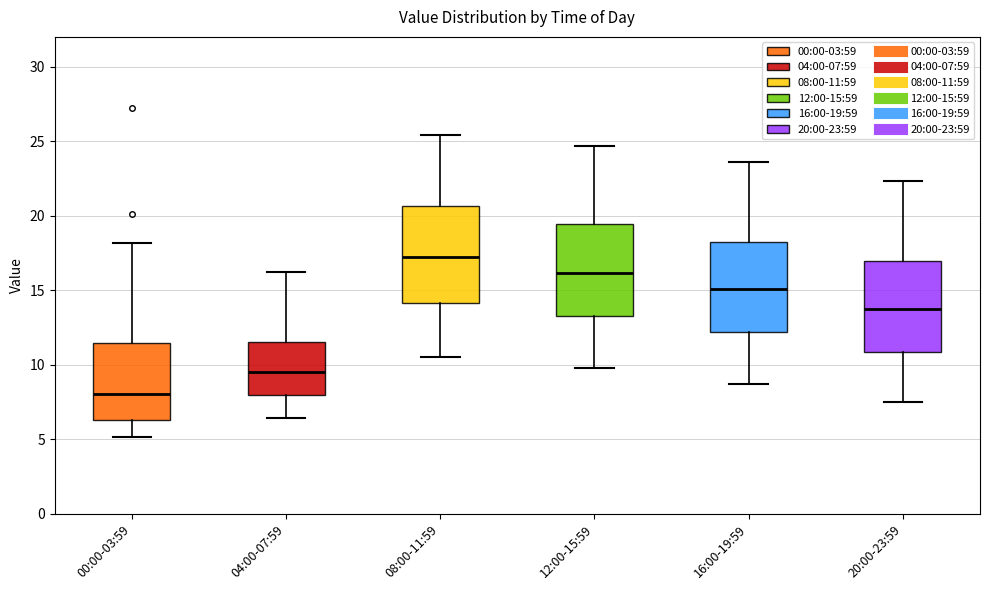

Reading left to right, read every box against the y-axis: the position of its median line, the range the box covers, and the ends of its whiskers. The values are not printed on the chart, so give them approximately, as read against the axis.

00:00-03:59: median 8.0, box 6.5 to 11.5, whiskers 5.0 to 18.0
04:00-07:59: median 9.5, box 8.0 to 11.5, whiskers 6.5 to 16.0
08:00-11:59: median 17.0, box 14.0 to 20.5, whiskers 10.5 to 25.5
12:00-15:59: median 16.0, box 13.5 to 19.5, whiskers 10.0 to 24.5
16:00-19:59: median 15.0, box 12.0 to 18.5, whiskers 8.5 to 23.5
20:00-23:59: median 14.0, box 11.0 to 17.0, whiskers 7.5 to 22.5